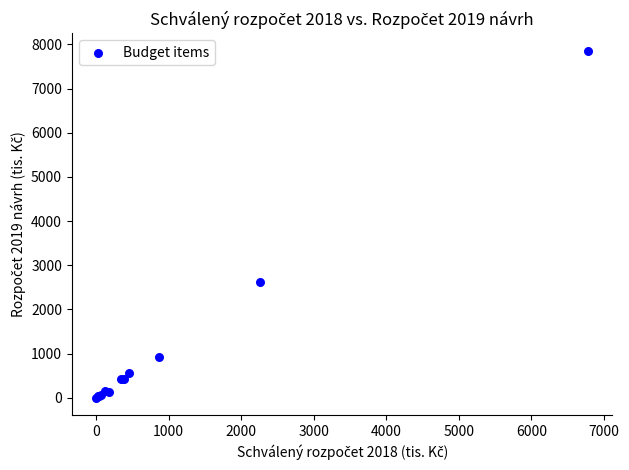

What Y value in the scatter plot is closest to 3932?

2625